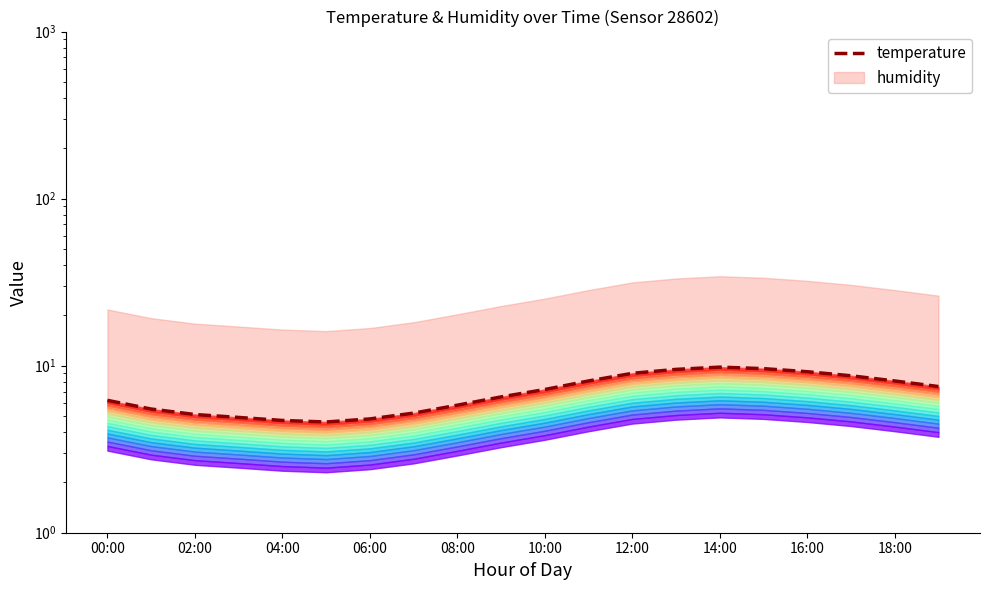

Between 17 and 08:00, which is larger?

17